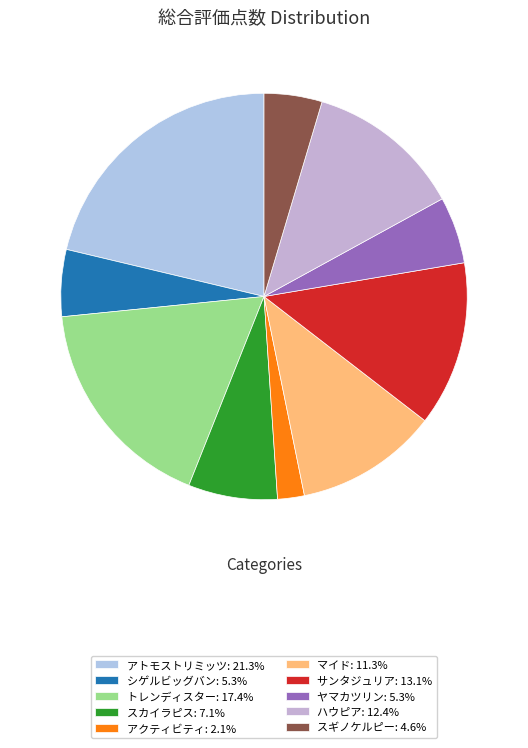

Is there a majority slice in this chart?

No